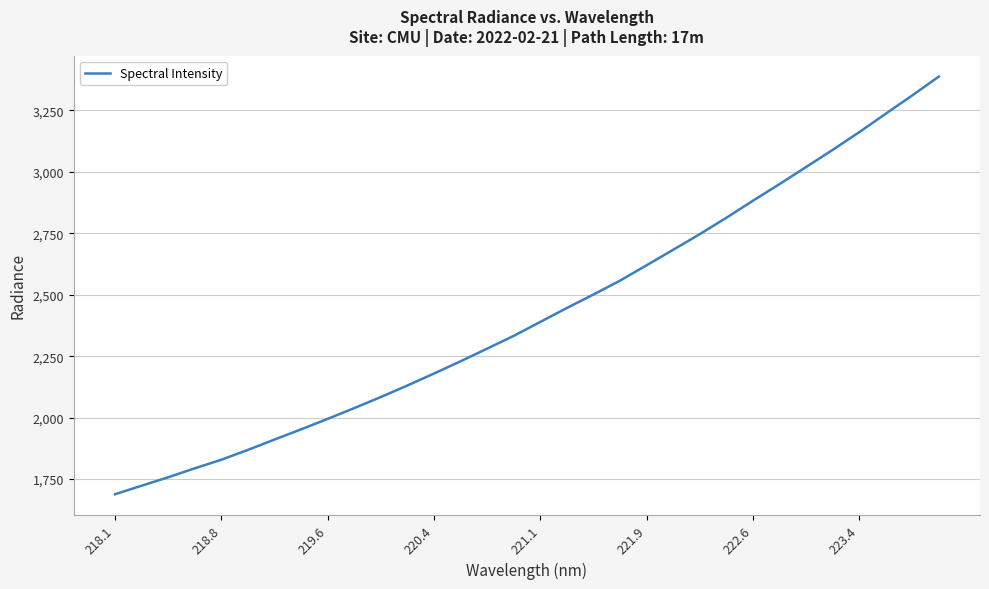

What is the maximum value shown in the chart?

3388.0